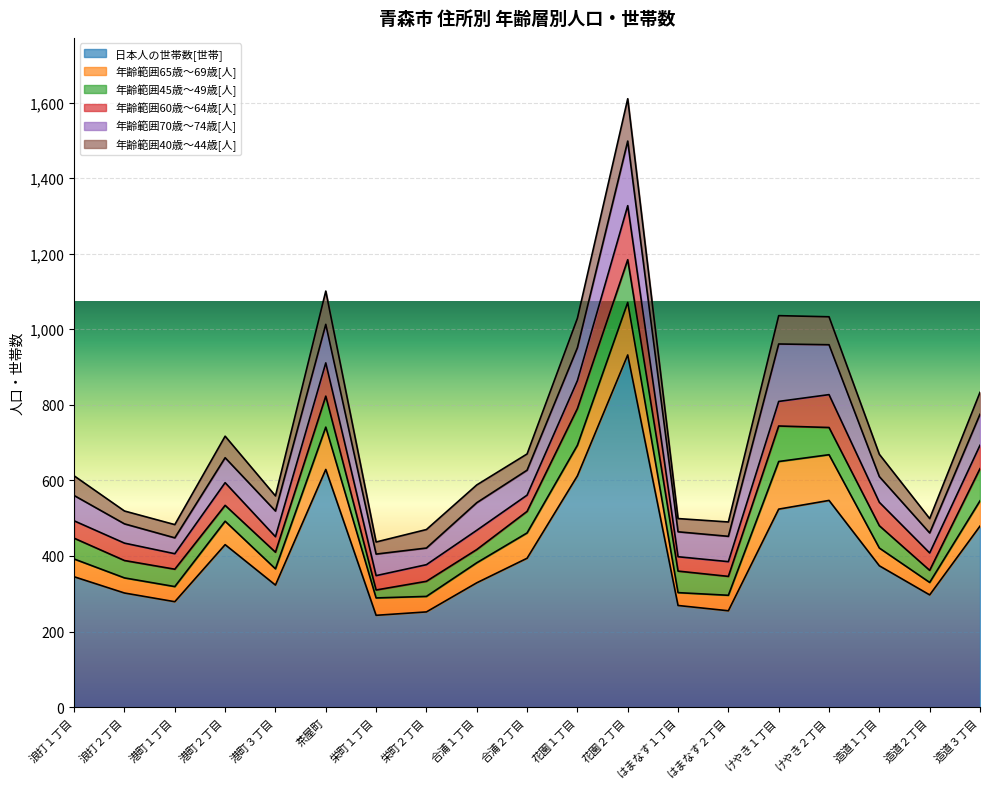

What is the sum of all 年齢範囲40歳～44歳[人] values?

1044